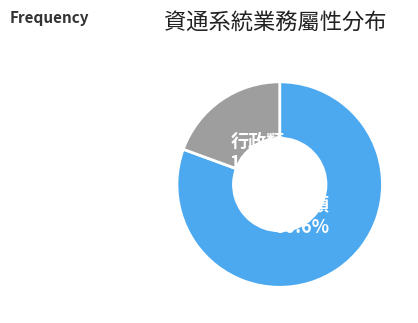

How many segments does this pie chart have?

2